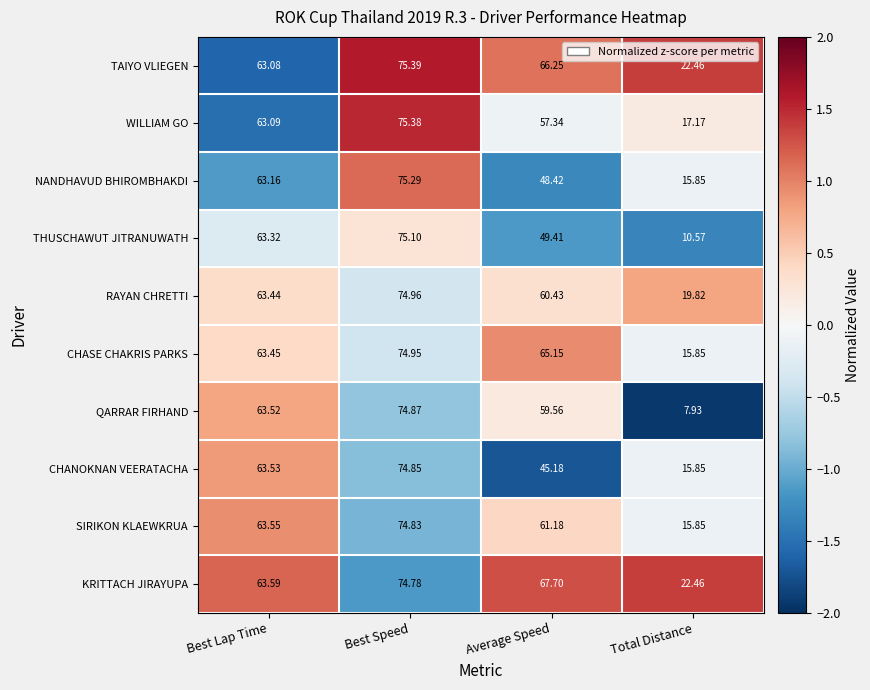

Which category has the highest value across all series?

Best Speed